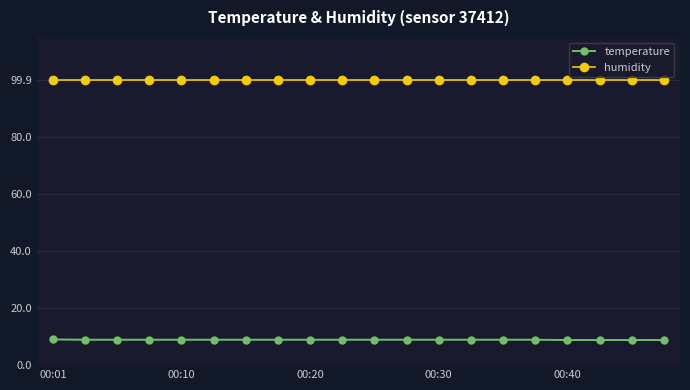

What is the greatest value displayed?

99.9